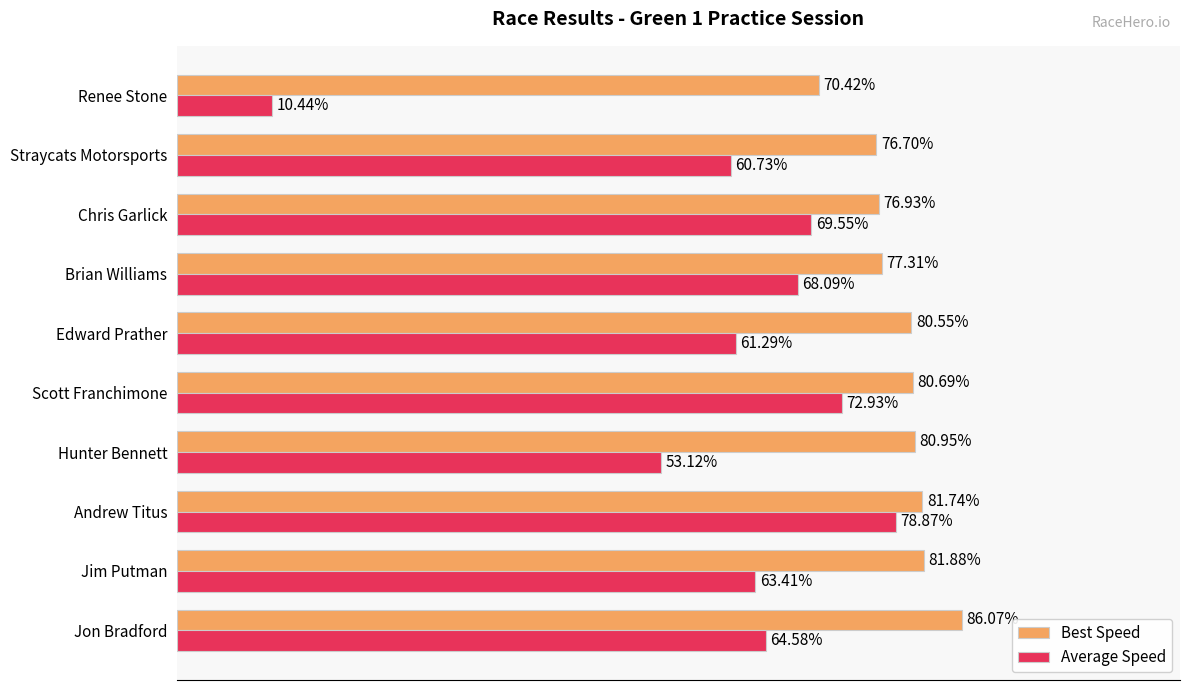

Which series has the largest total across all categories?

Best Speed